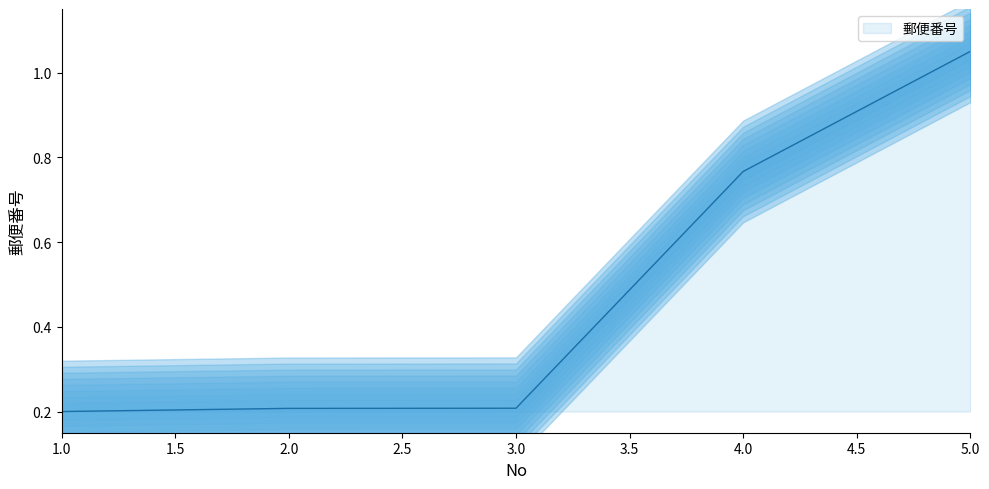

Reading left to right, what are all the values shown in this chart?

0.2	0.2	0.2	0.8	1.1